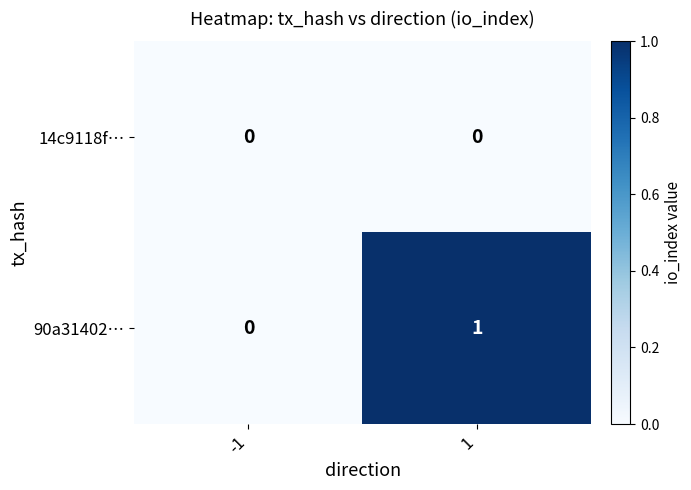

How many series are shown in this chart?

2